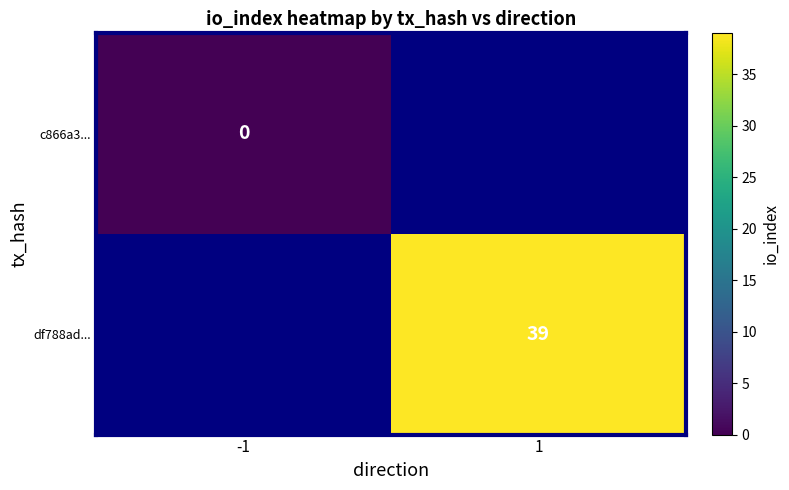

True or false: df788ad... has a value of 18.4 at 1.

False